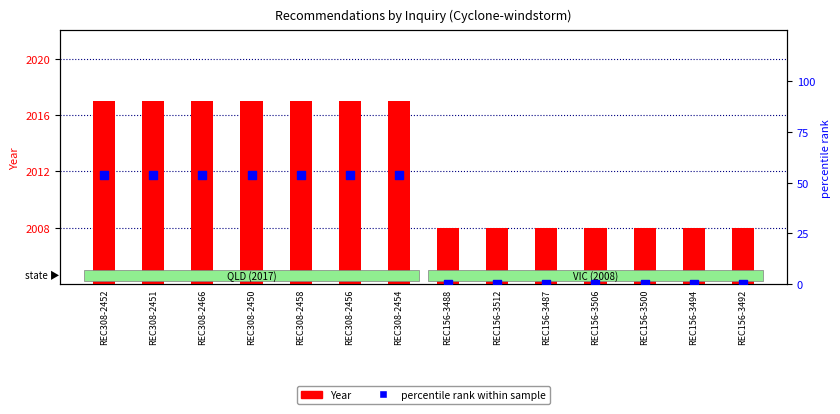

At which category is the sum across all series the highest?

REC308-2452